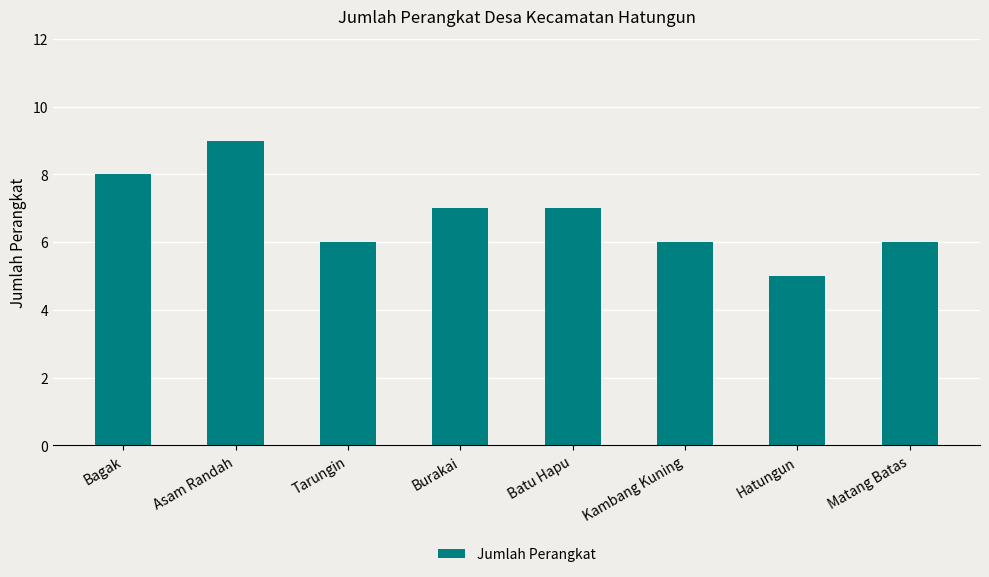

What is the sum of the values at Tarungin and Batu Hapu?

13